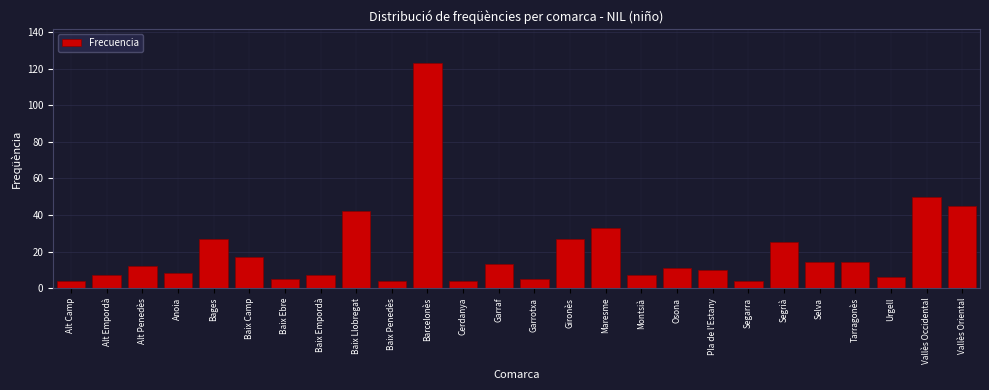

Reading right to left, transcribe all the data shown in this chart.

45	50	6	14	14	25	4	10	11	7	33	27	5	13	4	123	4	42	7	5	17	27	8	12	7	4